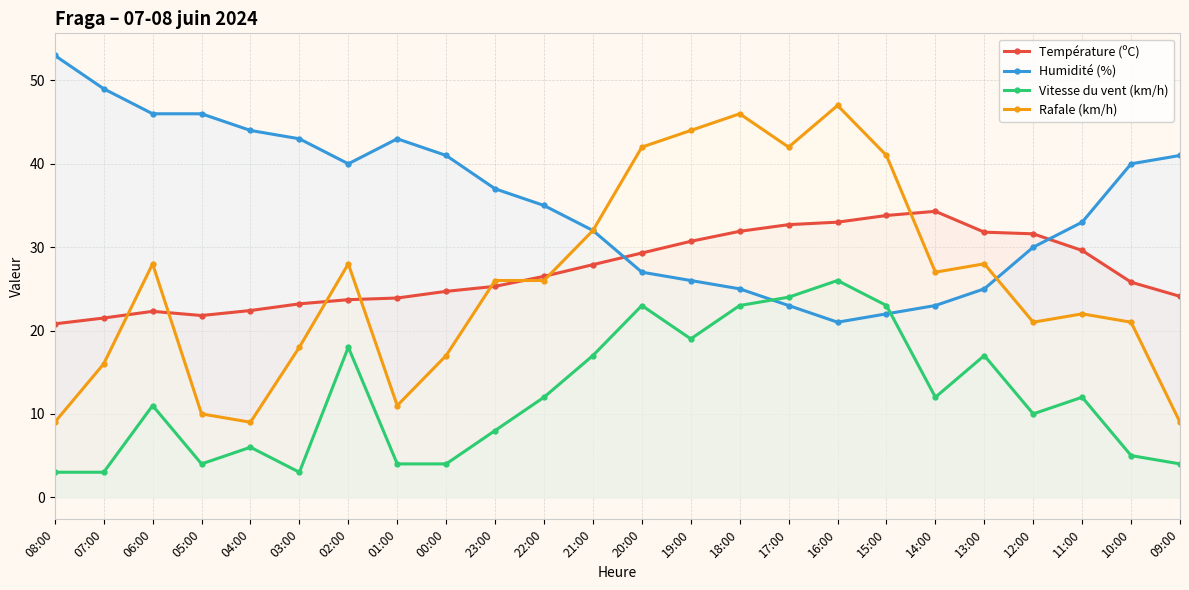

Reading right to left, transcribe all the data shown in this chart.

Température (ºC): 24.1	25.8	29.6	31.6	31.8	34.3	33.8	33.0	32.7	31.9	30.7	29.3	27.9	26.5	25.3	24.7	23.9	23.7	23.2	22.4	21.8	22.3	21.5	20.8
Humidité (%): 41.0	40.0	33.0	30.0	25.0	23.0	22.0	21.0	23.0	25.0	26.0	27.0	32.0	35.0	37.0	41.0	43.0	40.0	43.0	44.0	46.0	46.0	49.0	53.0
Vitesse du vent (km/h): 4.0	5.0	12.0	10.0	17.0	12.0	23.0	26.0	24.0	23.0	19.0	23.0	17.0	12.0	8.0	4.0	4.0	18.0	3.0	6.0	4.0	11.0	3.0	3.0
Rafale (km/h): 9.0	21.0	22.0	21.0	28.0	27.0	41.0	47.0	42.0	46.0	44.0	42.0	32.0	26.0	26.0	17.0	11.0	28.0	18.0	9.0	10.0	28.0	16.0	9.0